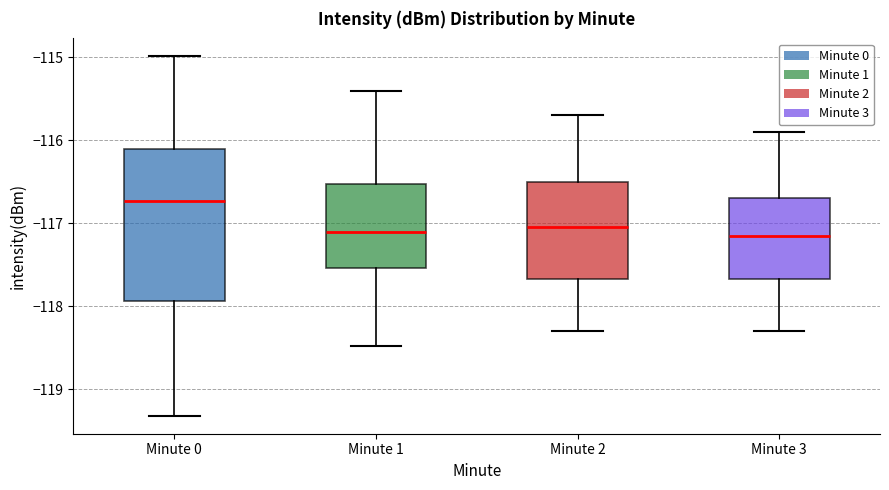

Where does the lower whisker of the box for Minute 2 end on the y-axis? The values are not printed on the chart, so give them approximately, as read against the axis.

-118.3